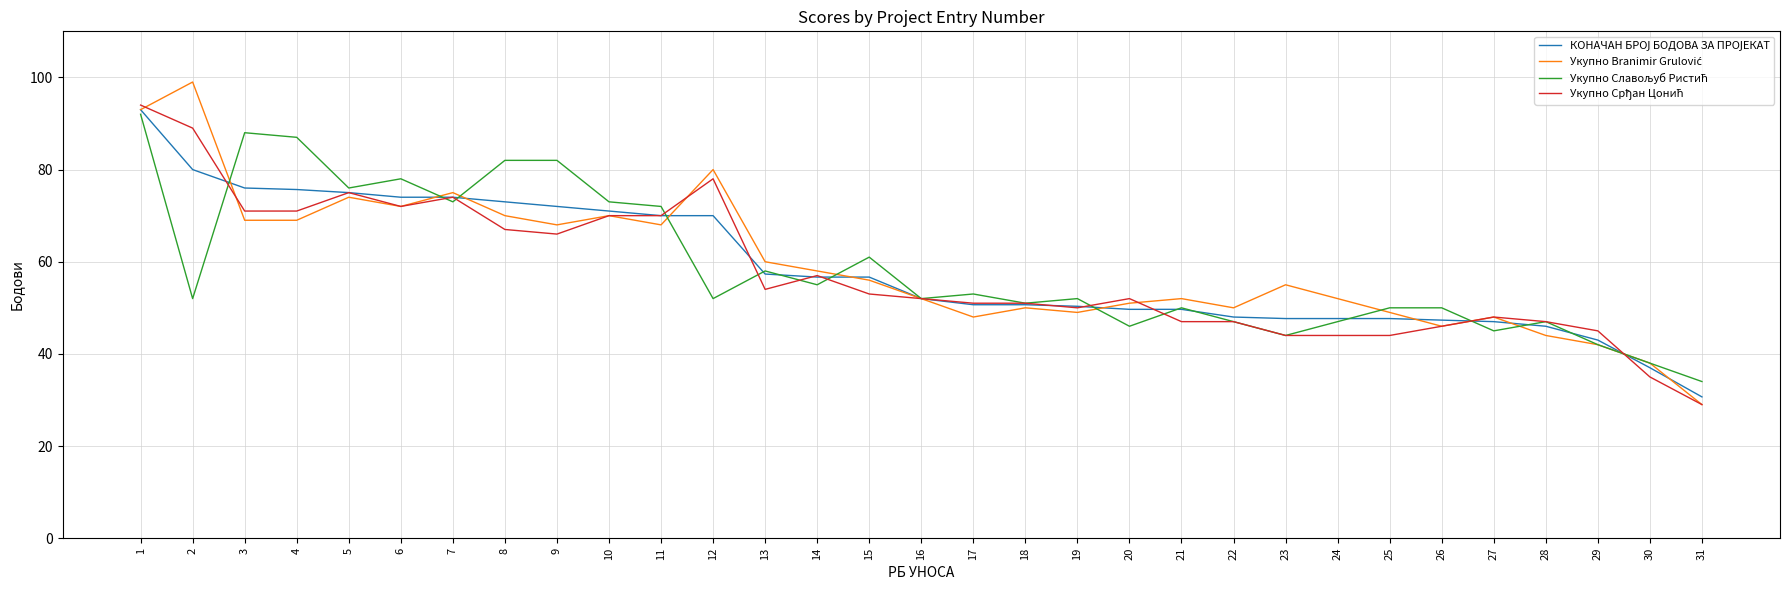

What is the total value across all series at 14?

226.7